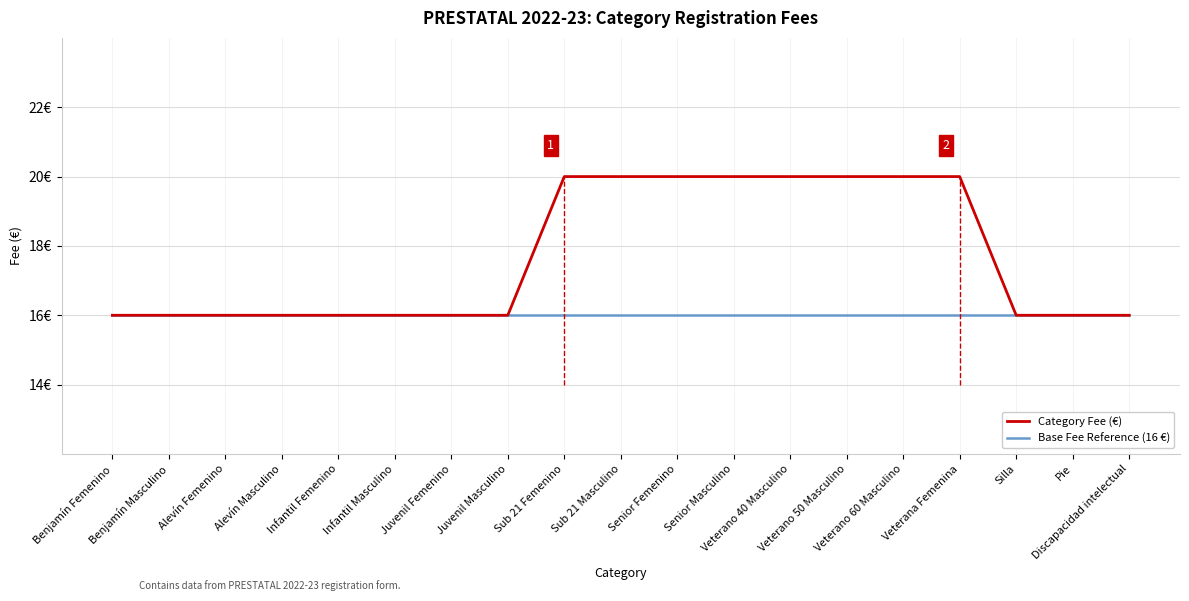

Rank the series at Infantil Femenino from highest to lowest value.

Category Fee (€), Base Fee Reference (16 €)